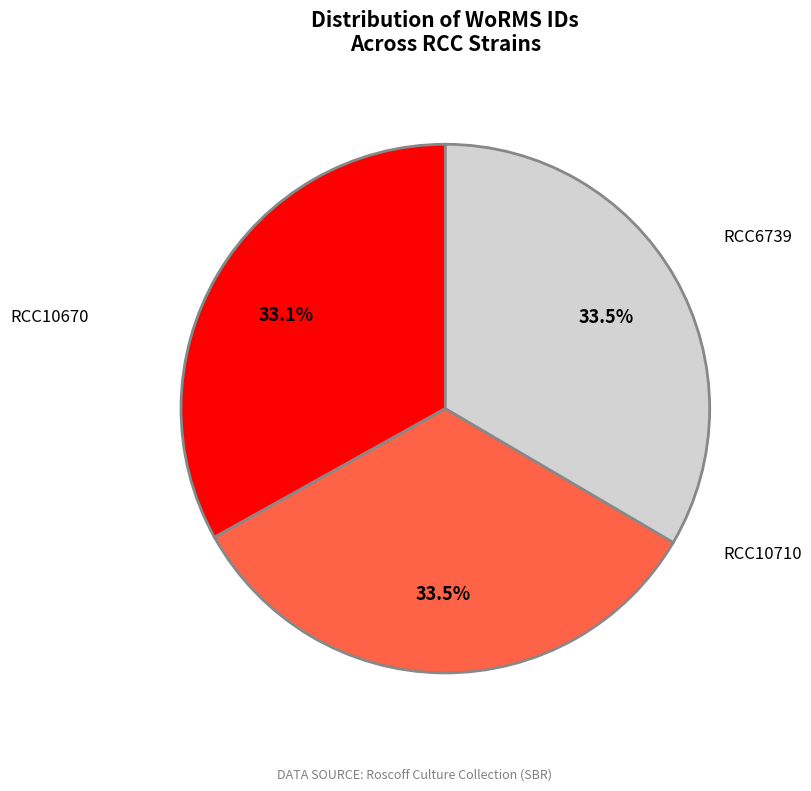

What is the ratio of the value at RCC10710 to the value at RCC10670?

1.0